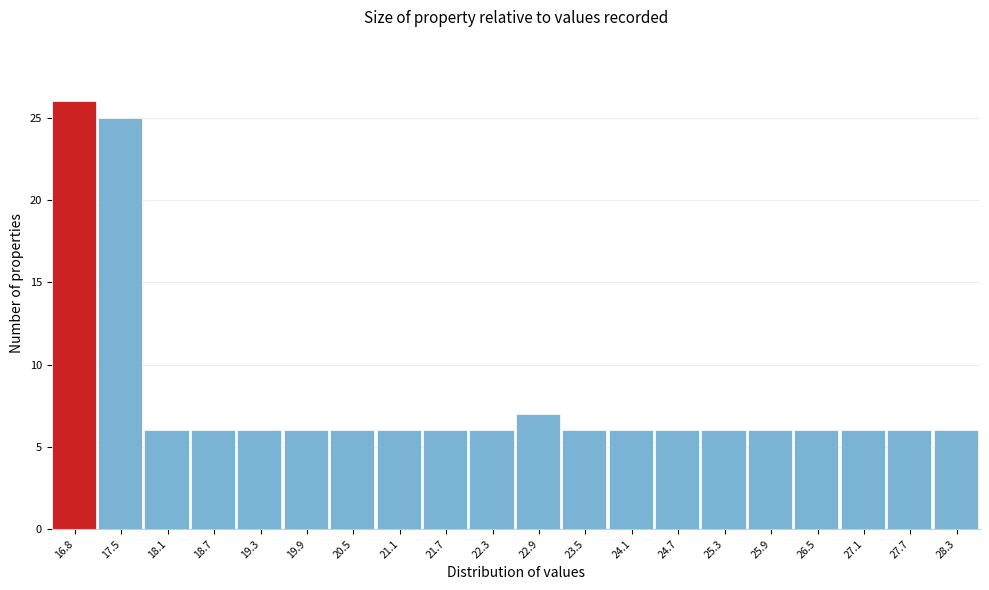

Reading left to right, list all the values displayed in this chart.

16.8=26	17.5=25	18.1=6	18.7=6	19.3=6	19.9=6	20.5=6	21.1=6	21.7=6	22.3=6	22.9=7	23.5=6	24.1=6	24.7=6	25.3=6	25.9=6	26.5=6	27.1=6	27.7=6	28.3=6